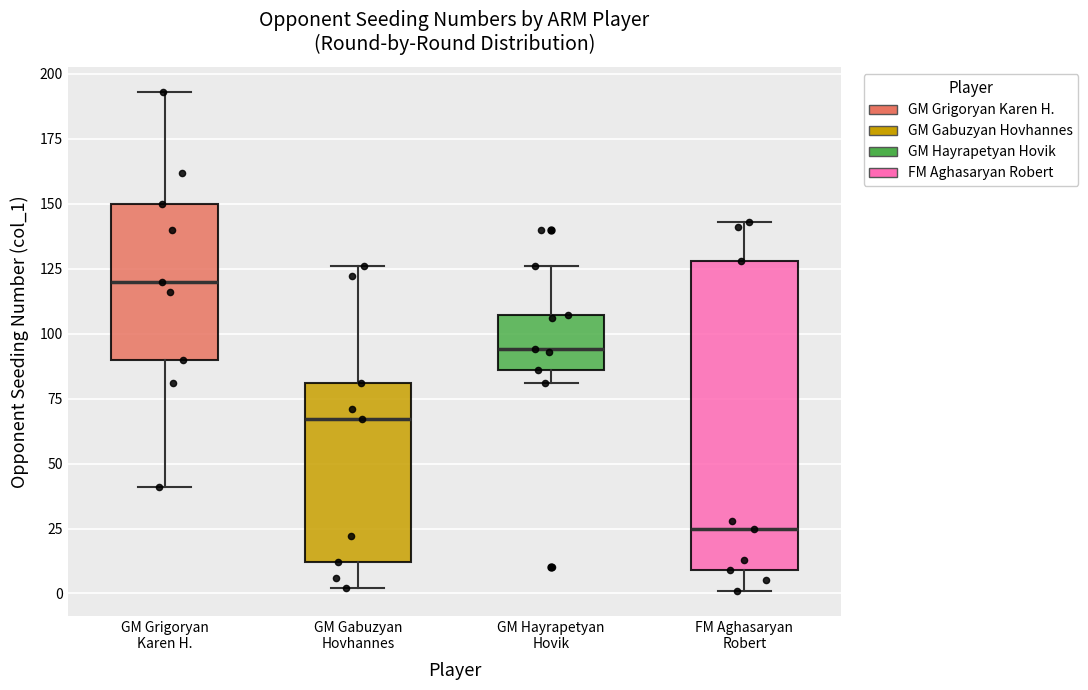

Reading left to right, read every box against the y-axis: the position of its median line, the range the box covers, and the ends of its whiskers. The values are not printed on the chart, so give them approximately, as read against the axis.

GM Grigoryan Karen H.: median 120, box 90 to 150, whiskers 40 to 195
GM Gabuzyan Hovhannes: median 65, box 10 to 80, whiskers 0 to 125
GM Hayrapetyan Hovik: median 95, box 85 to 105, whiskers 80 to 125
FM Aghasaryan Robert: median 25, box 10 to 130, whiskers 0 to 145